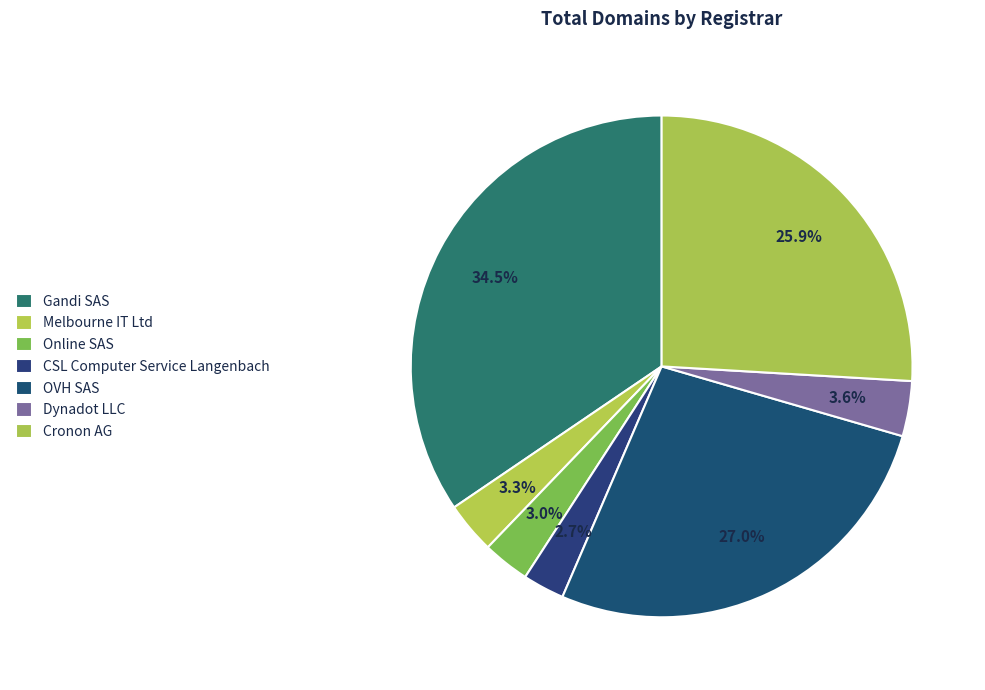

Rank the categories by value from highest to lowest.

Gandi SAS, OVH SAS, Cronon AG, Dynadot LLC, Melbourne IT Ltd, Online SAS, CSL Computer Service Langenbach